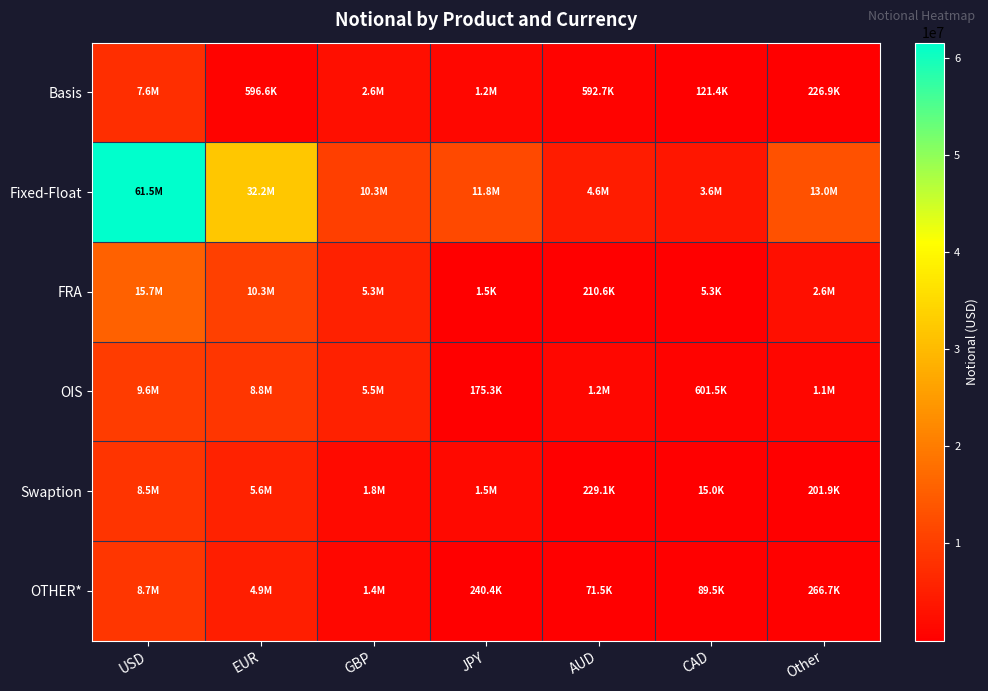

How many series are shown in this chart?

6